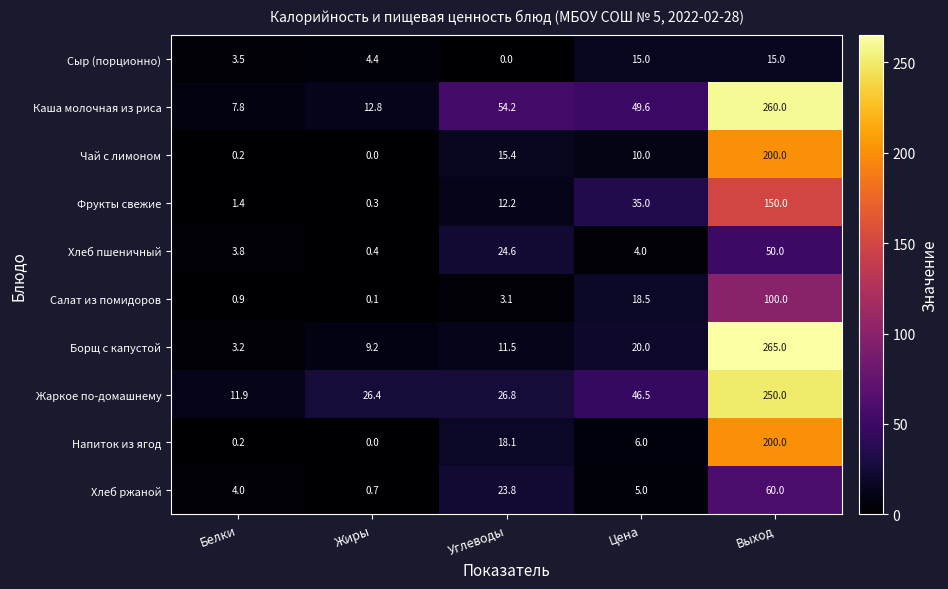

At how many categories does at least one series exceed 16?

4